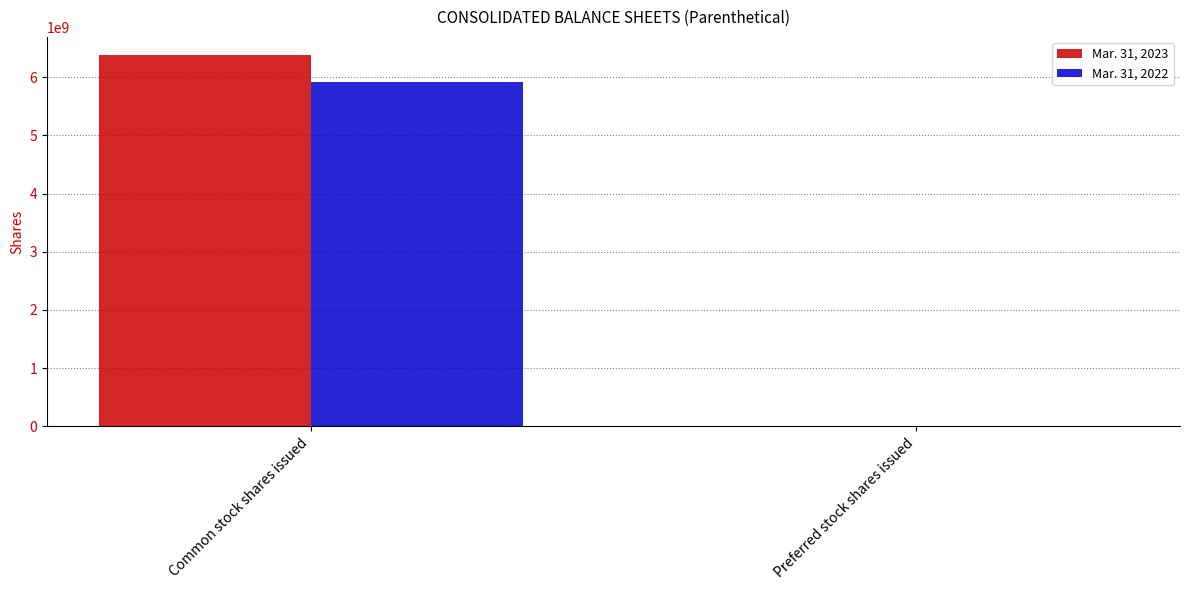

Is it true that Mar. 31, 2023 equals 11005298875 at Common stock shares issued?

False